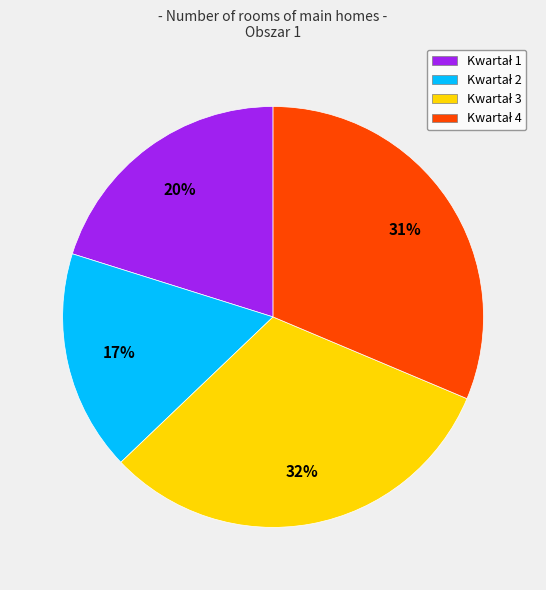

To the nearest percent, what is the difference between the largest and smallest slice percentages?

15%